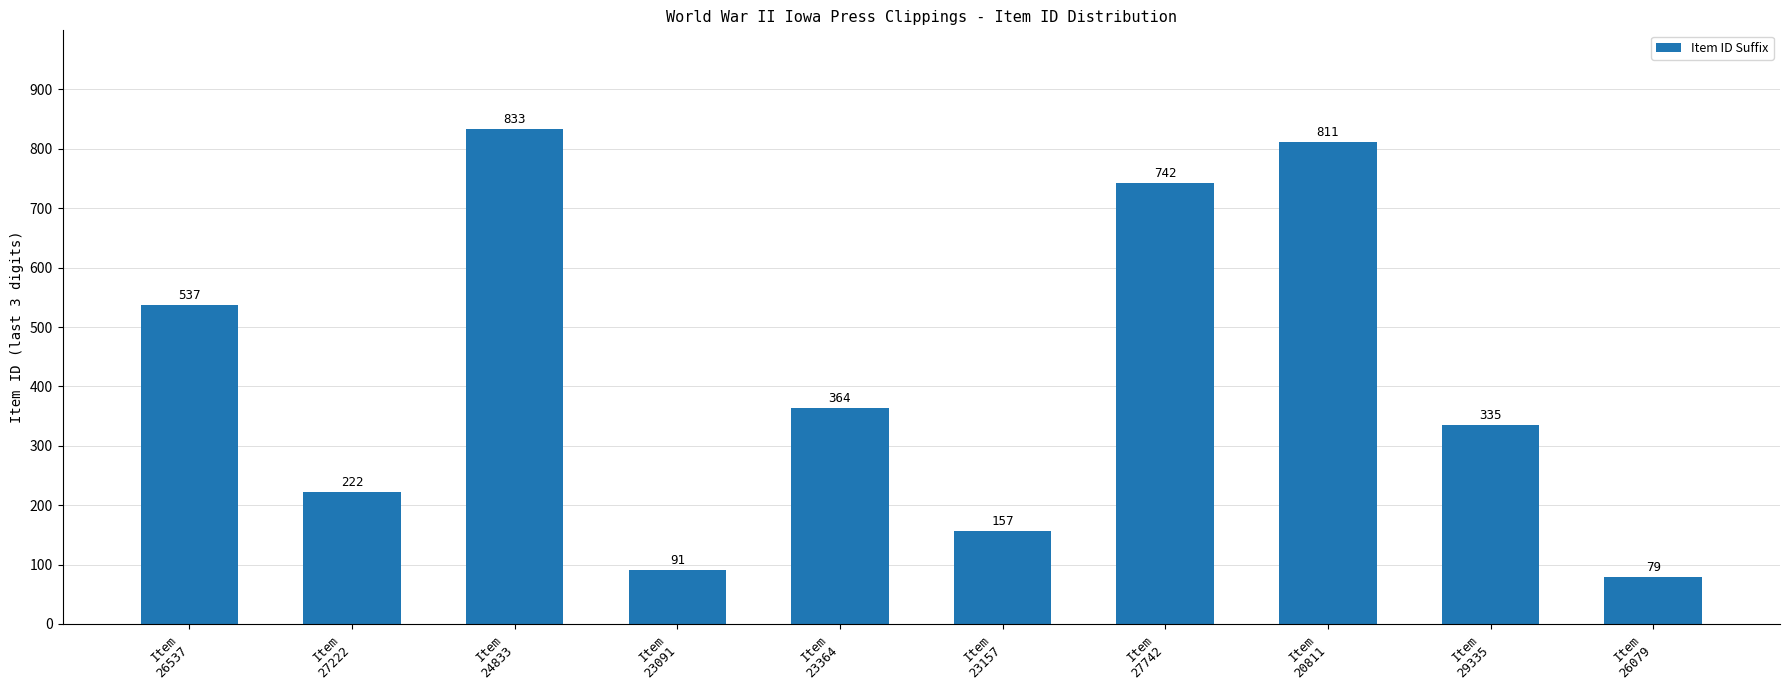

How many distinct data groups are displayed?

1